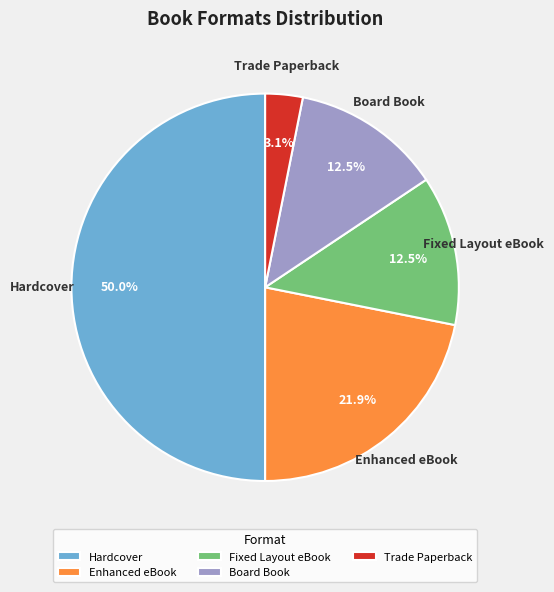

What is the ratio of the value at Fixed Layout eBook to the value at Board Book?

1.0